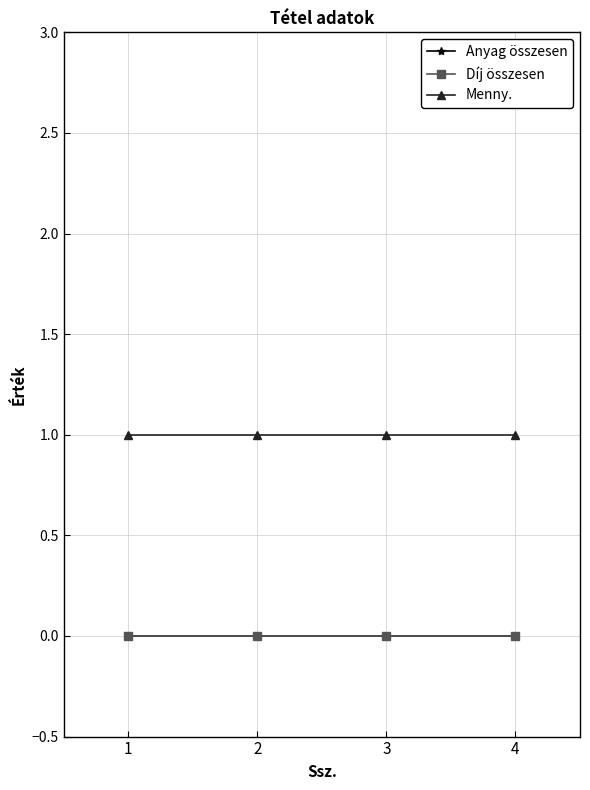

Is this an area chart (filled region under the line)?

No